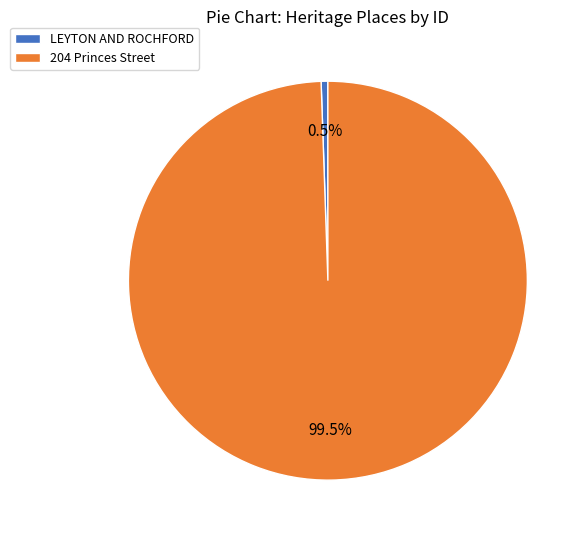

Which category has the biggest portion of the pie?

204 Princes Street